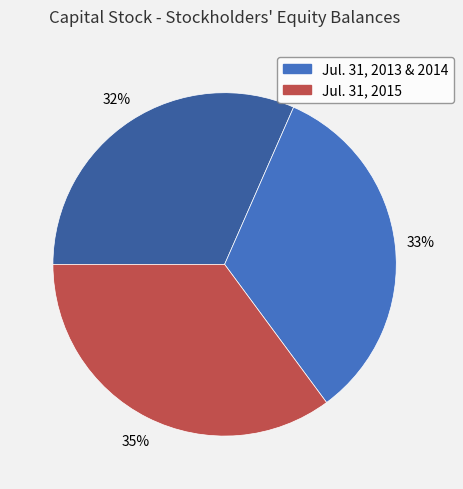

To the nearest percent, what is the average slice percentage?

33%